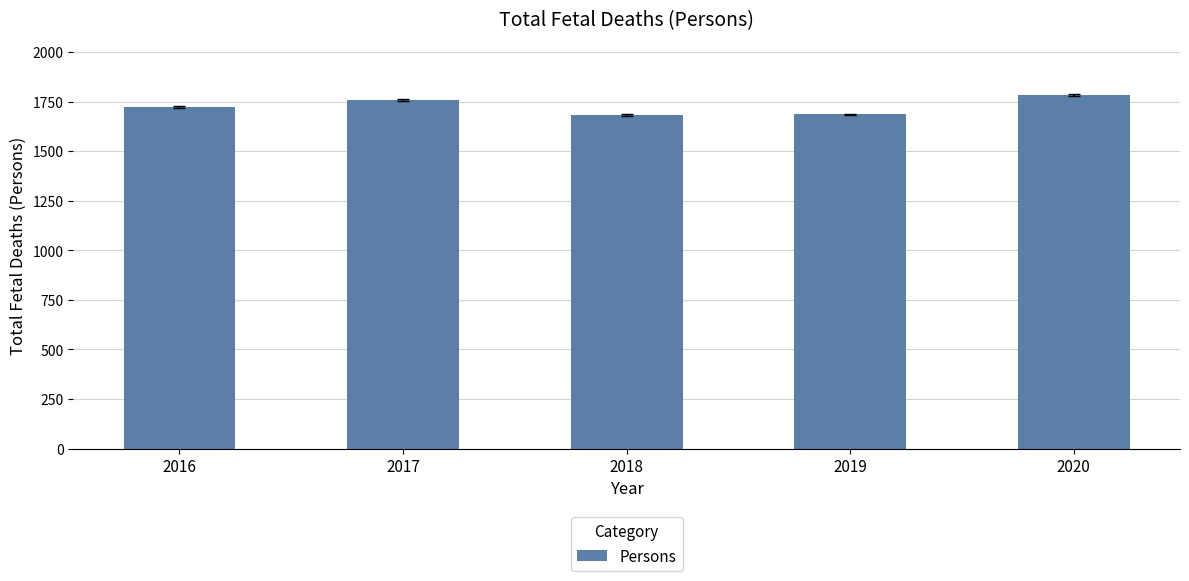

Are the bars horizontal?

No